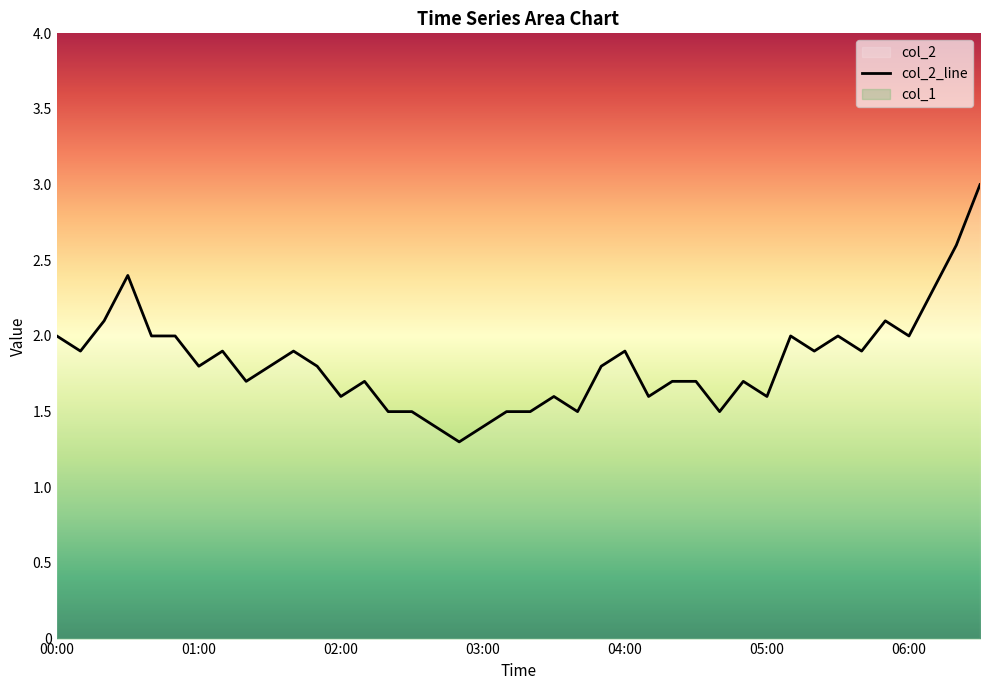

The chart shows a value of 1.7 at 27. True or false?

True